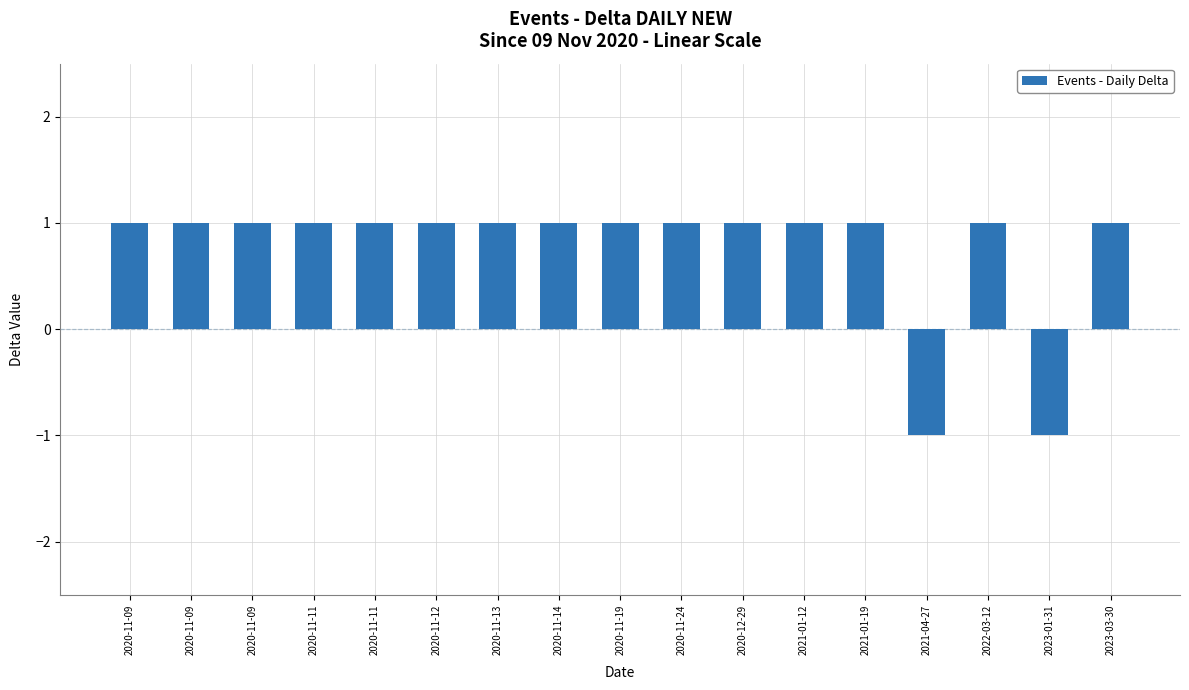

Reading right to left, extract all data points from this chart.

1	-1	1	-1	1	1	1	1	1	1	1	1	1	1	1	1	1